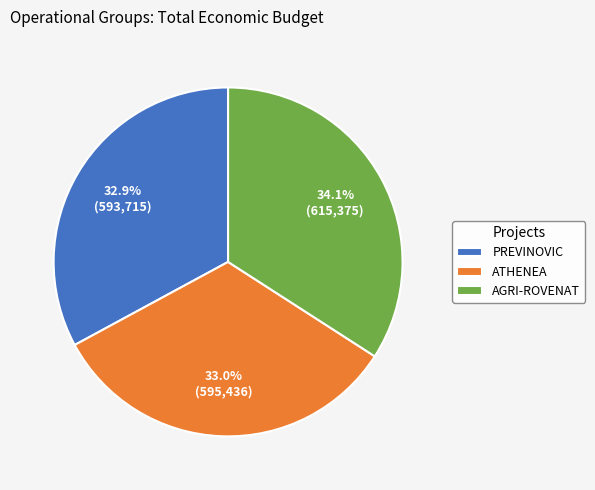

Between AGRI-ROVENAT and PREVINOVIC, which is larger?

AGRI-ROVENAT